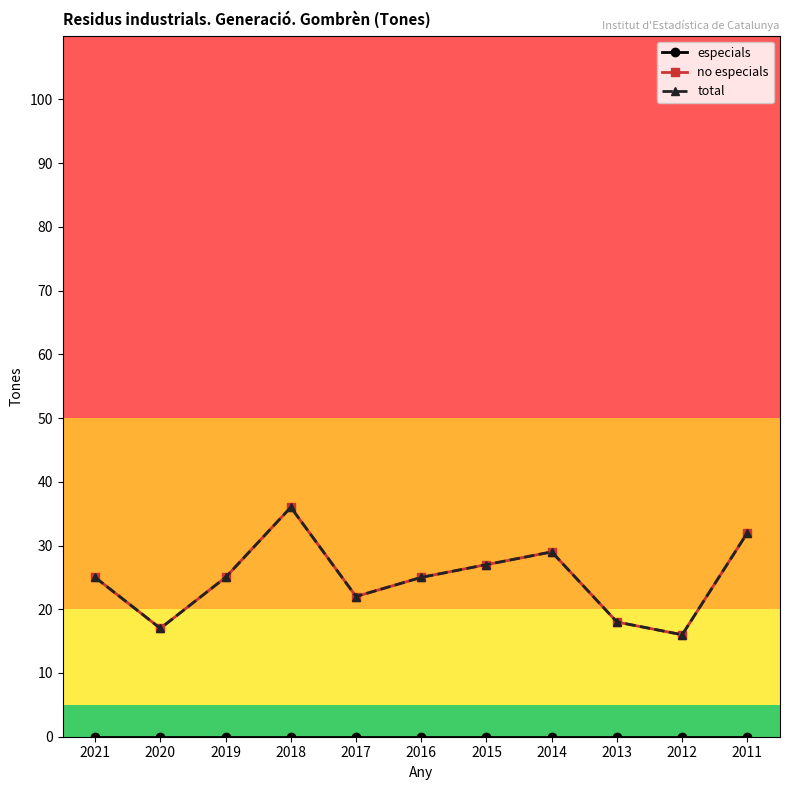

Does the chart have visible grid lines?

No